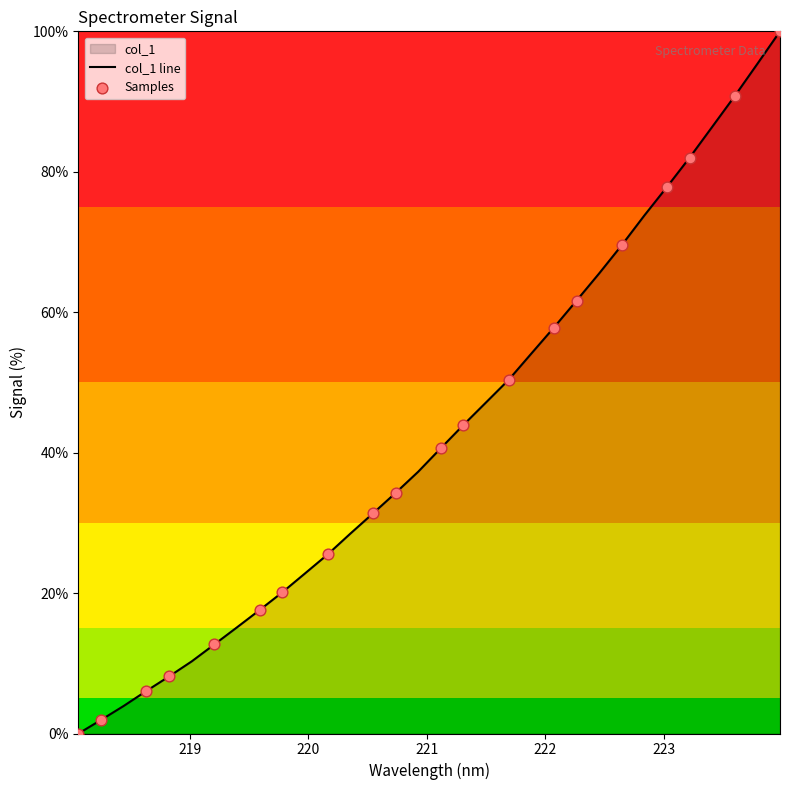

Between 222.8355 and 221.6902, which is larger?

222.8355